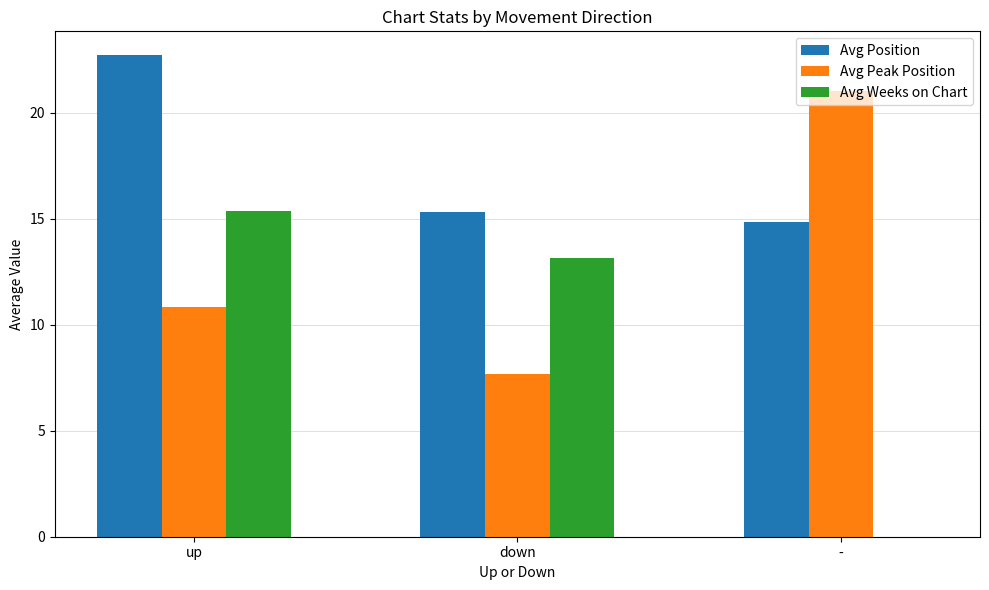

What is the total value across all series at up?

48.9